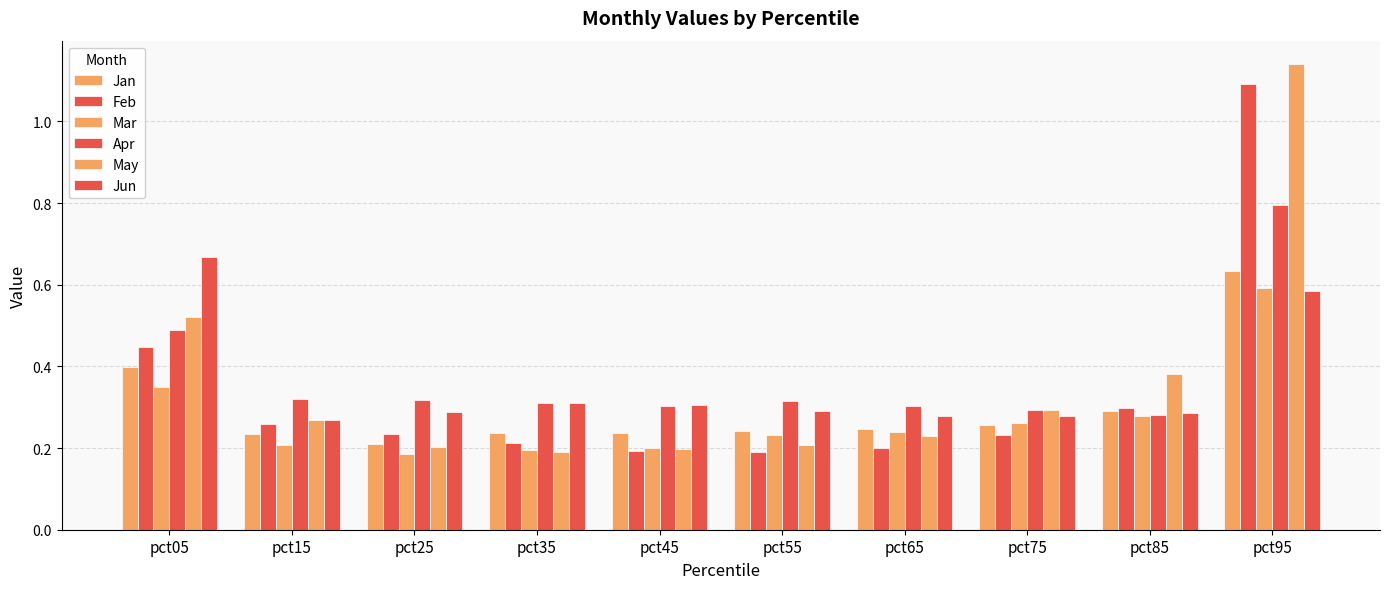

What is the difference between the second highest and second lowest values in the Jun series?

0.3